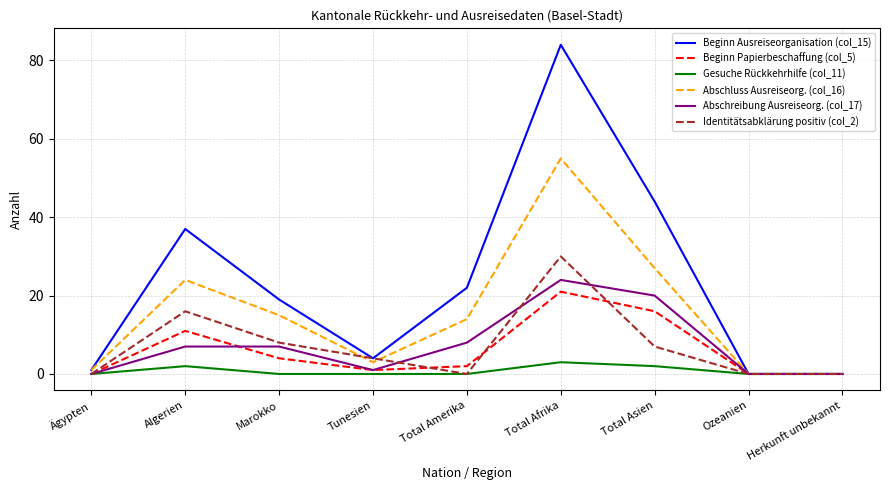

Is it true that Abschluss Ausreiseorg. (col_16) equals 55 at Total Afrika?

True